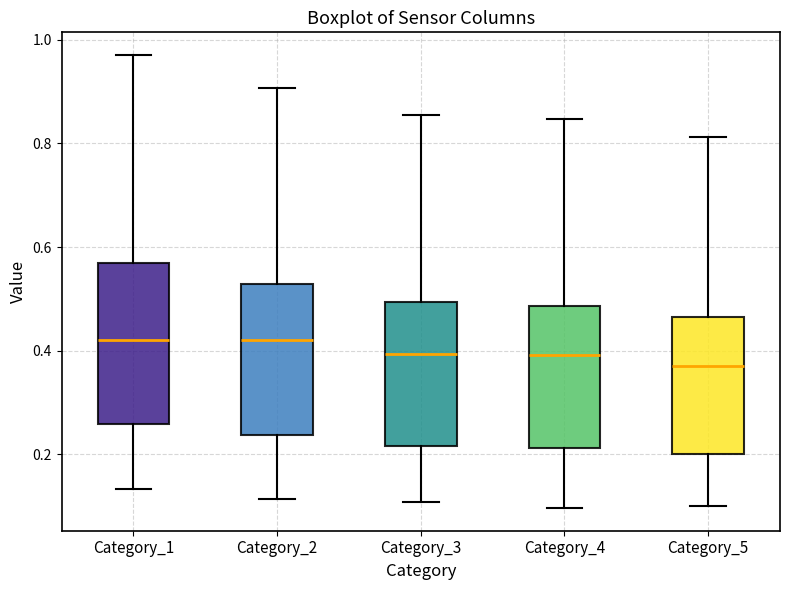

Reading left to right, read every box against the y-axis: the position of its median line, the range the box covers, and the ends of its whiskers. The values are not printed on the chart, so give them approximately, as read against the axis.

Category_1: median 0.42, box 0.26 to 0.56, whiskers 0.14 to 0.98
Category_2: median 0.42, box 0.24 to 0.52, whiskers 0.12 to 0.90
Category_3: median 0.40, box 0.22 to 0.50, whiskers 0.10 to 0.86
Category_4: median 0.40, box 0.22 to 0.48, whiskers 0.10 to 0.84
Category_5: median 0.38, box 0.20 to 0.46, whiskers 0.10 to 0.82